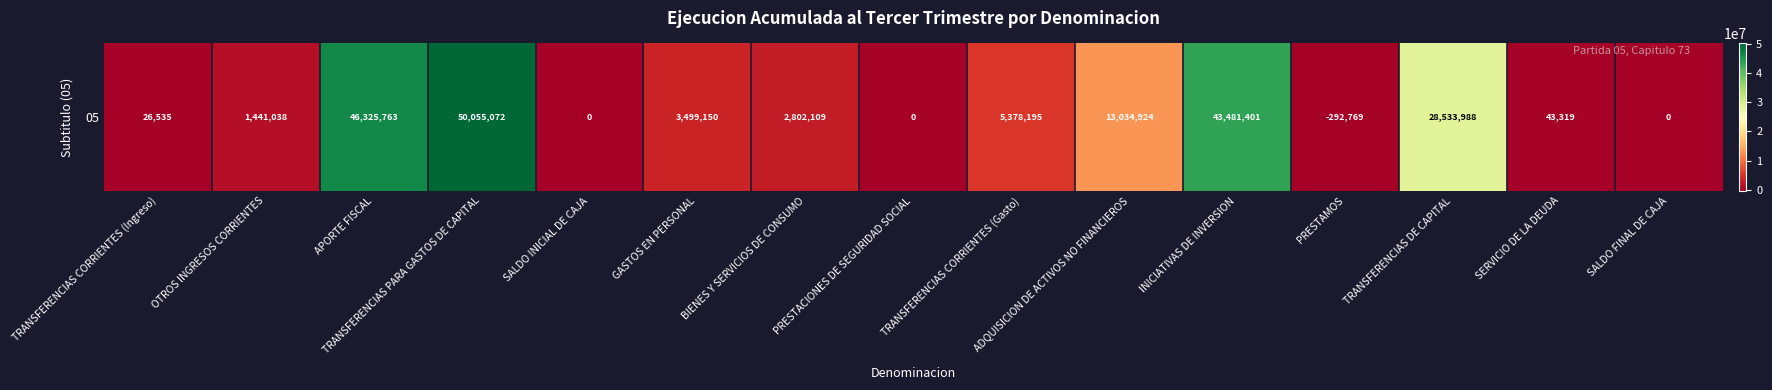

The value at ADQUISICION DE ACTIVOS NO FINANCIEROS is 13034924. True or false?

True